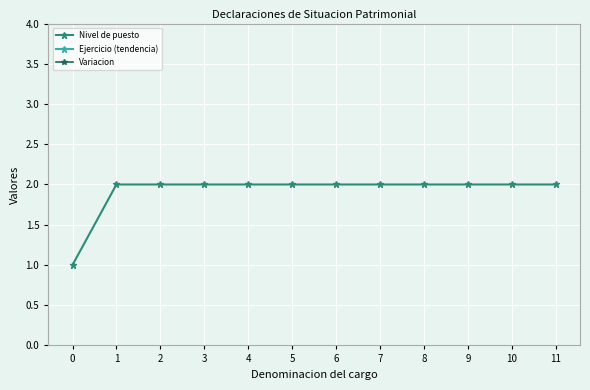

At which label does Variacion reach its minimum?

6